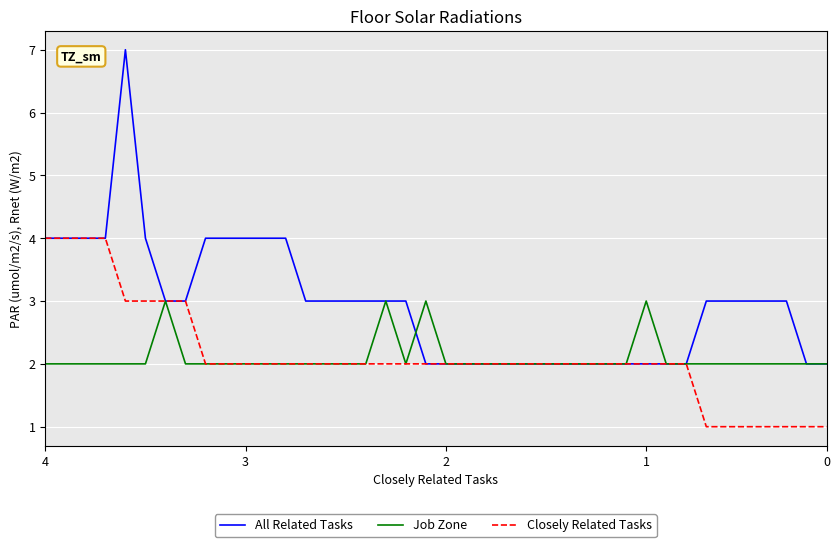

Which series has the widest spread of values?

All Related Tasks